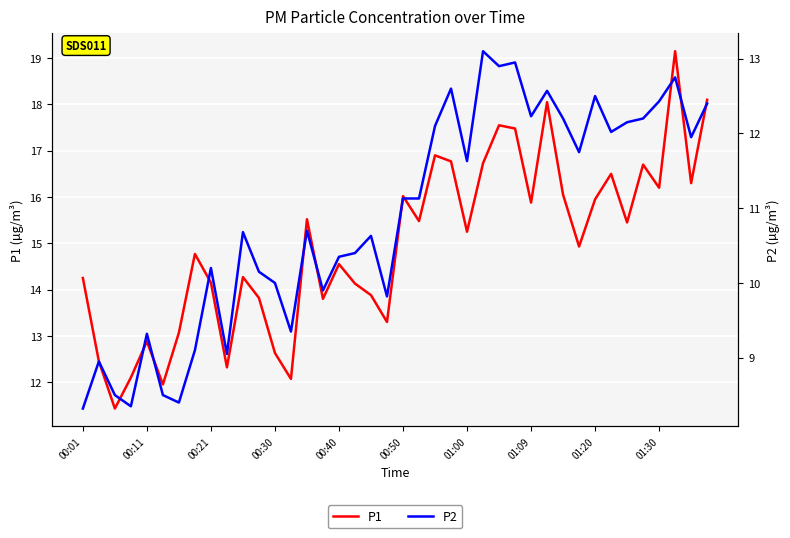

Is this an area chart (filled region under the line)?

No